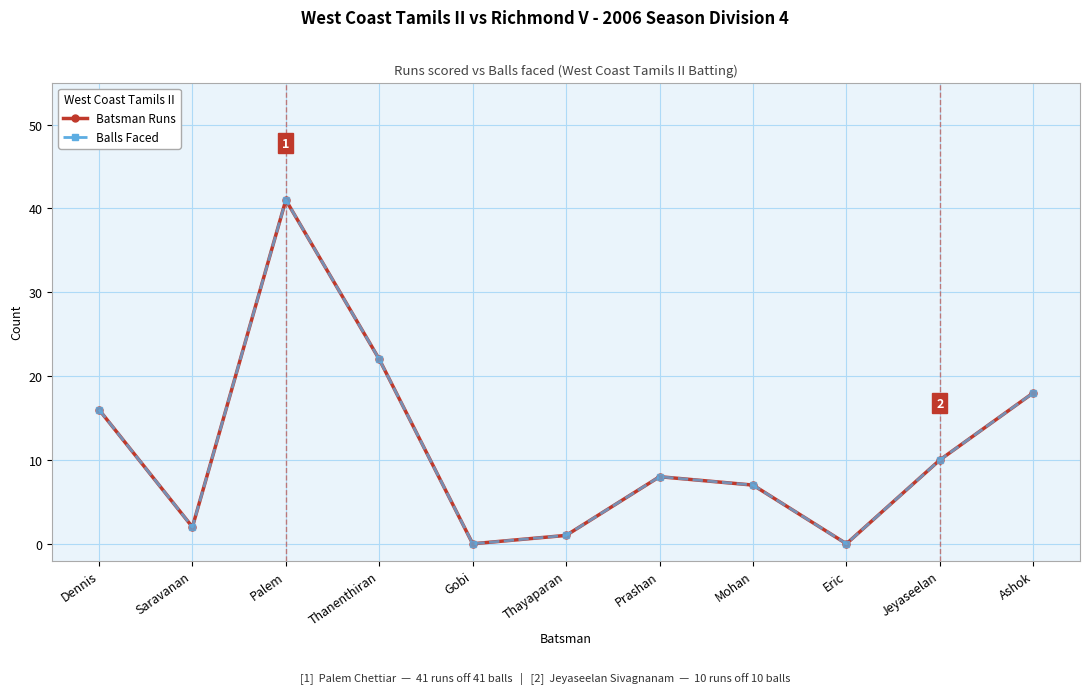

The Balls Faced series shows 18 at Ashok. True or false?

True